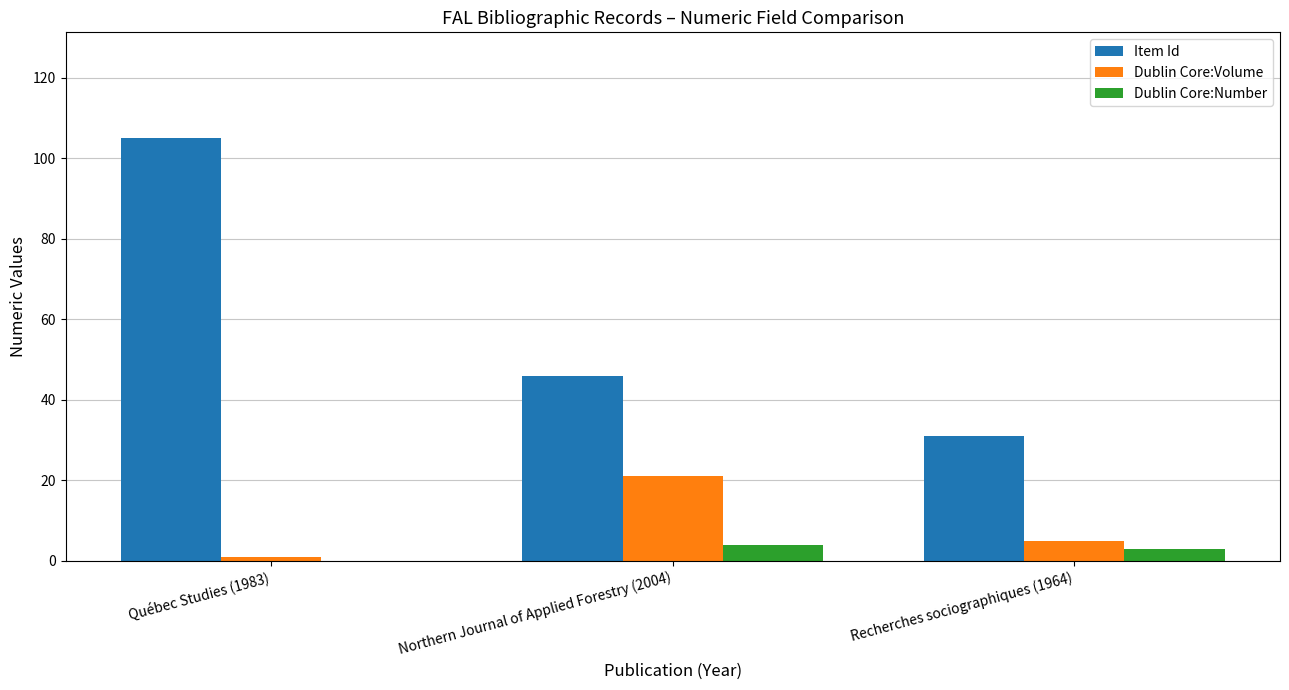

The Dublin Core:Volume series shows 30 at Northern Journal of Applied Forestry (2004). True or false?

False